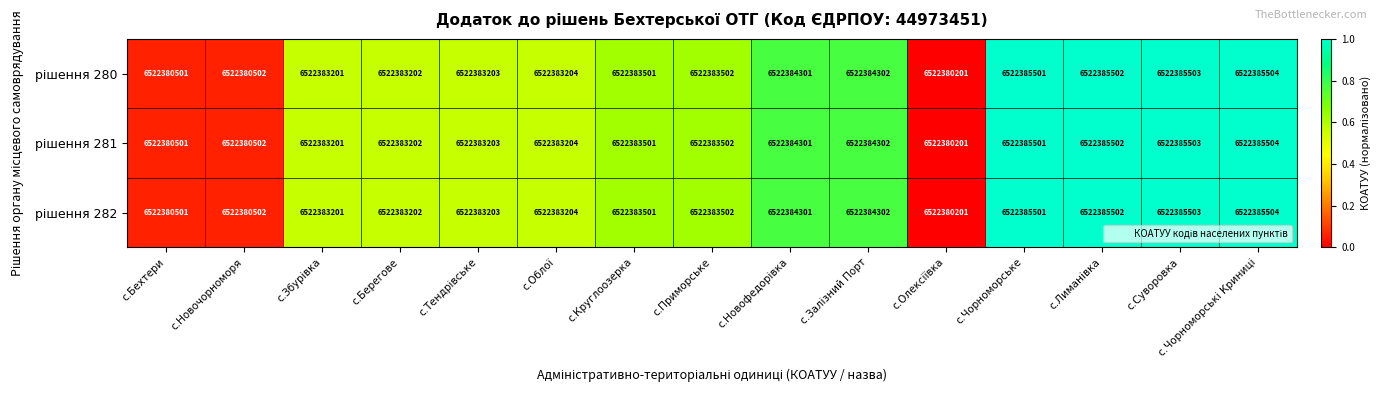

What is the sum of the рішення 282 values at с.Новофедорівка and с.Збурівка?

1.3